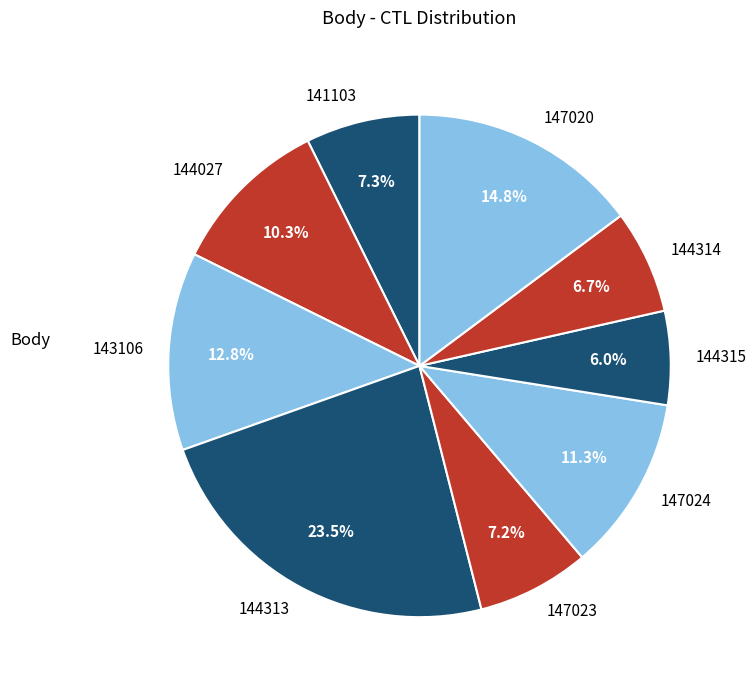

Which category has the biggest portion of the pie?

144313